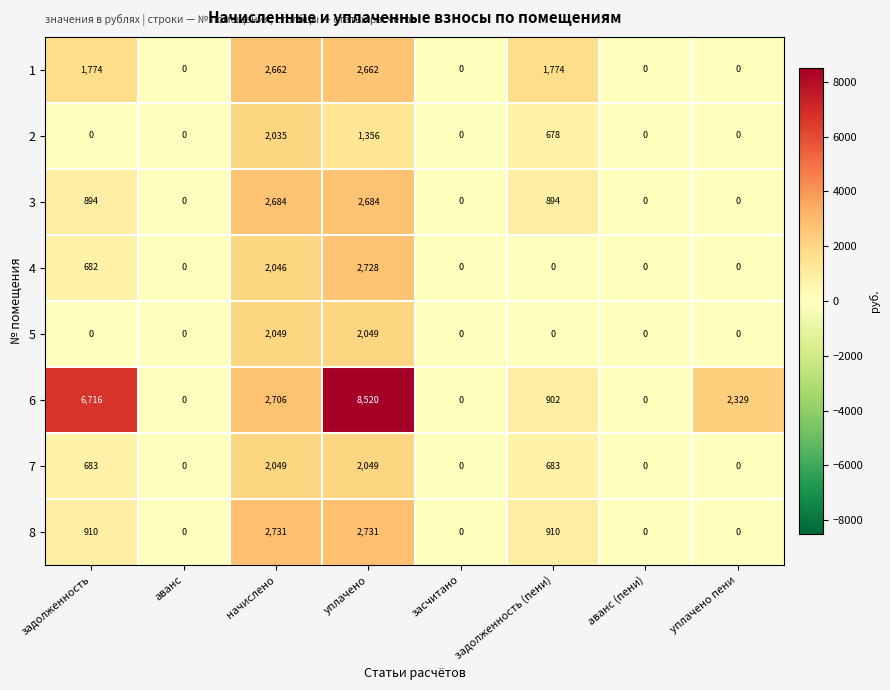

Which series has the largest total across all categories?

6